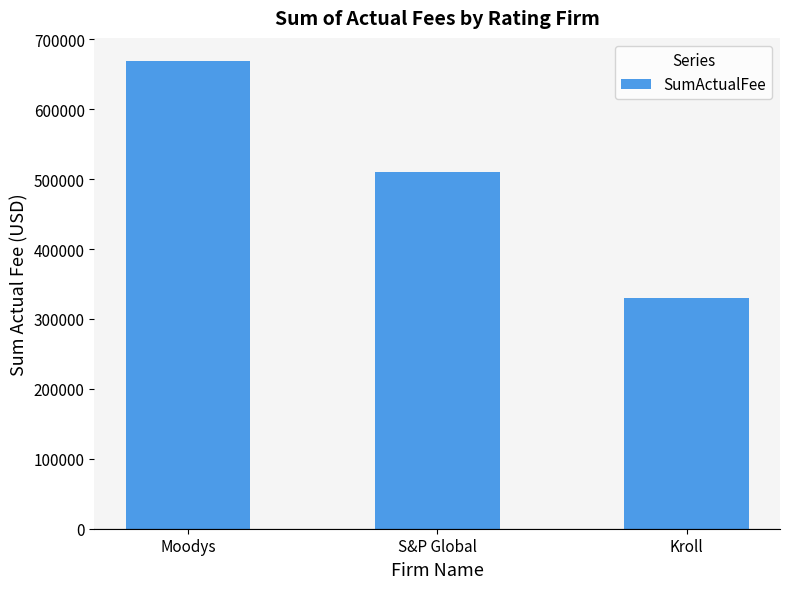

What is the sum of all values?

1508350